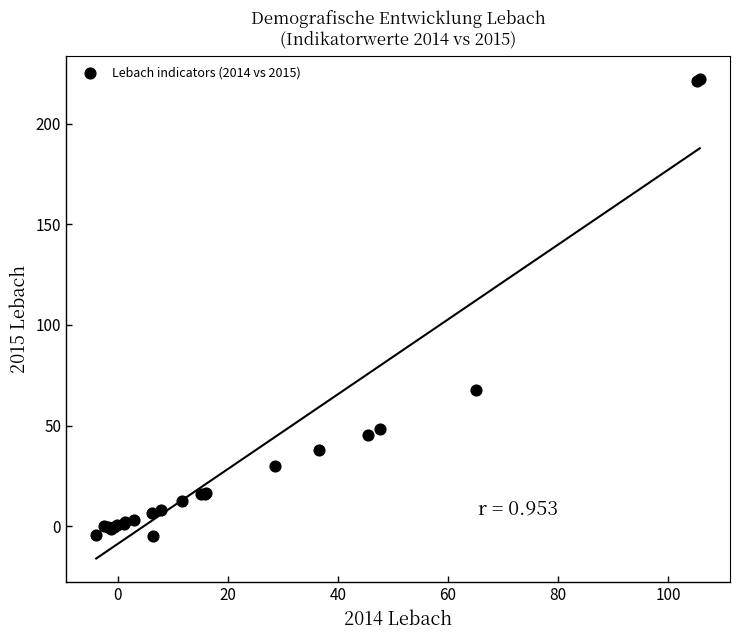

What Y value in the scatter plot is closest to 108?

67.9